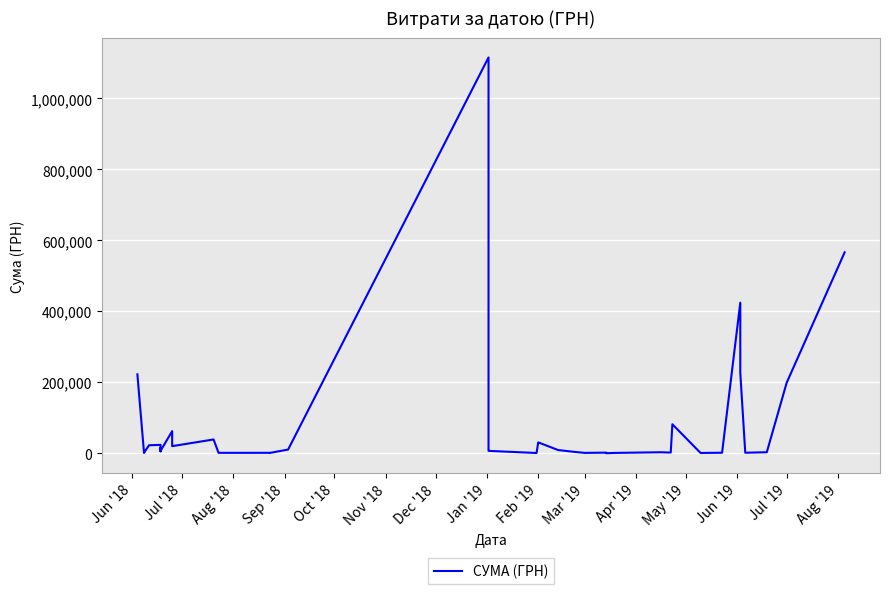

What is the sum of all values?

3178587.2